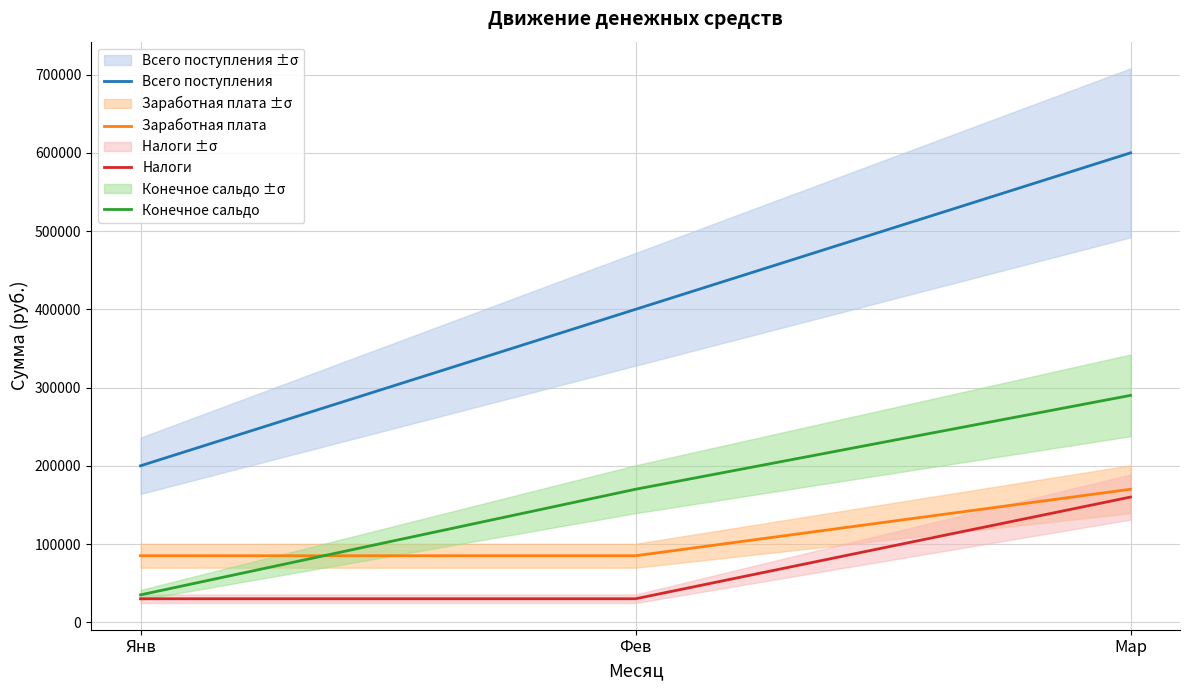

Does the chart display data point markers on the line(s)?

No